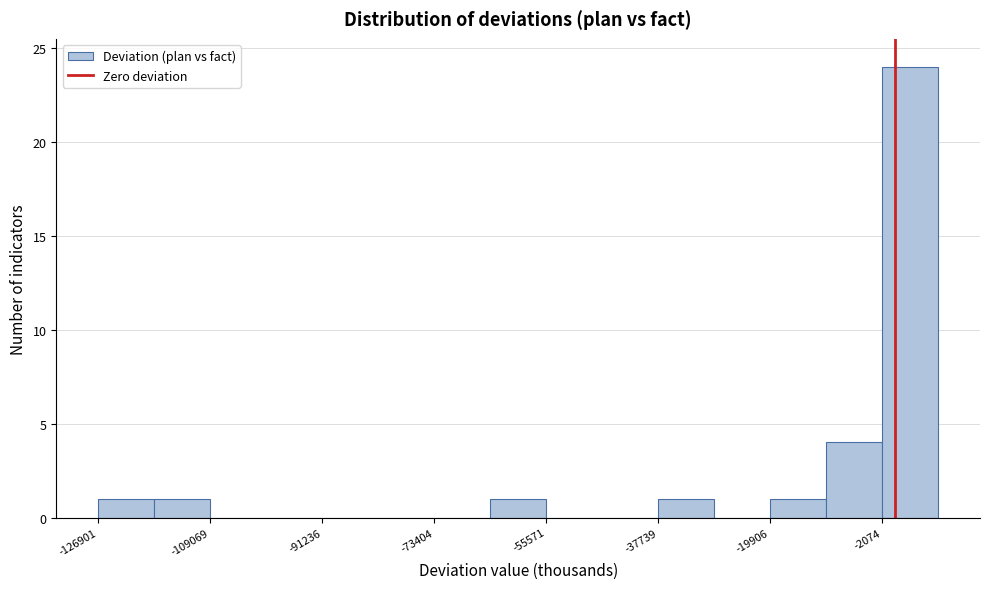

What is the height of the bar covering -38000 to -28000 on the x-axis? Neither the bar edges nor the heights are printed on the chart, so give them approximately, as read against the axes.

1